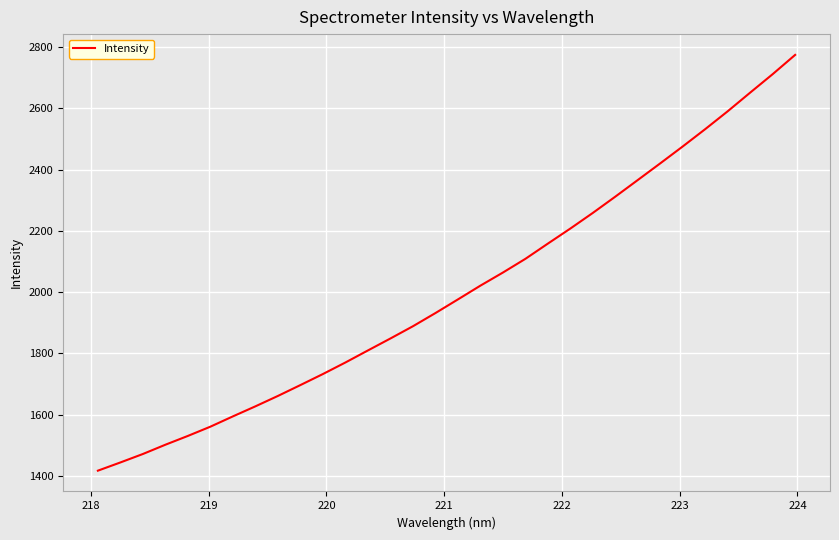

What is the greatest value displayed?

2774.4